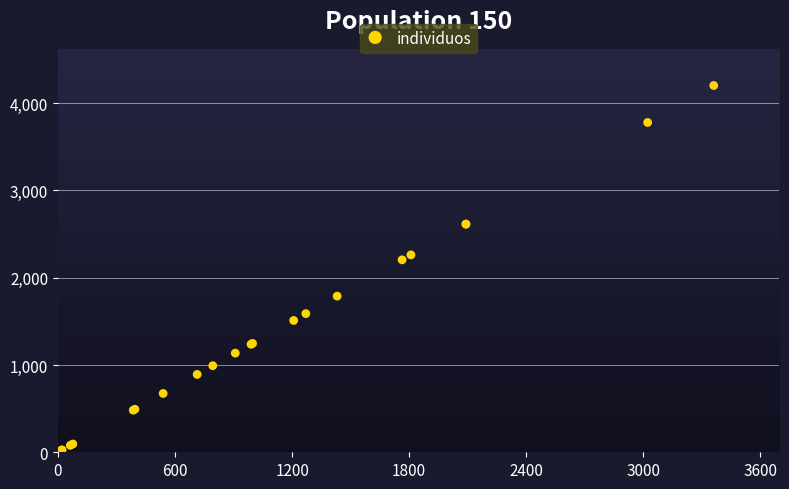

What Y value in the scatter plot is closest to 2106?

2204.8